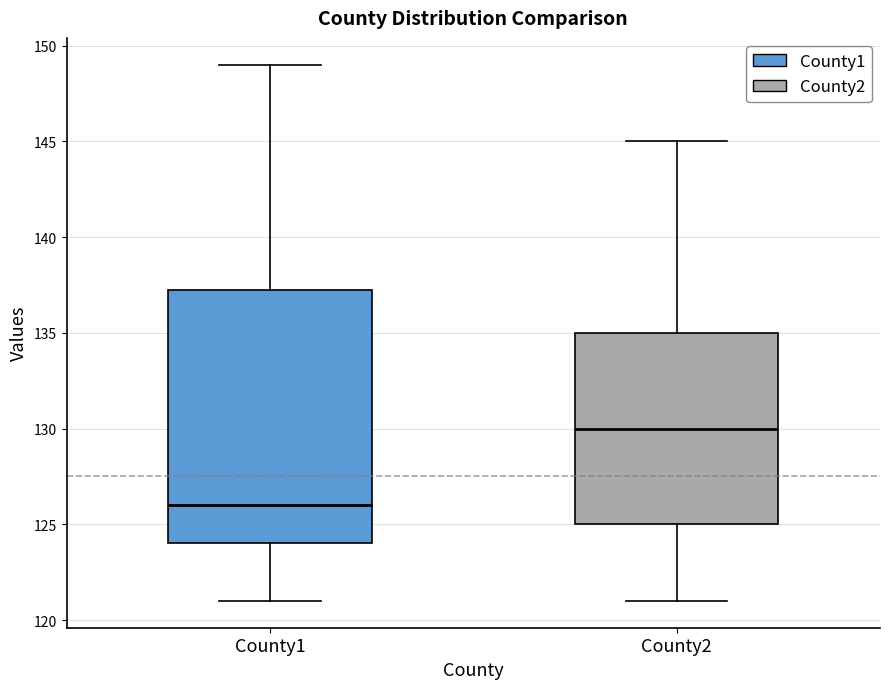

Reading left to right, read every box against the y-axis: the position of its median line, the range the box covers, and the ends of its whiskers. The values are not printed on the chart, so give them approximately, as read against the axis.

County1: median 126.0, box 124.0 to 137.5, whiskers 121.0 to 149.0
County2: median 130.0, box 125.0 to 135.0, whiskers 121.0 to 145.0